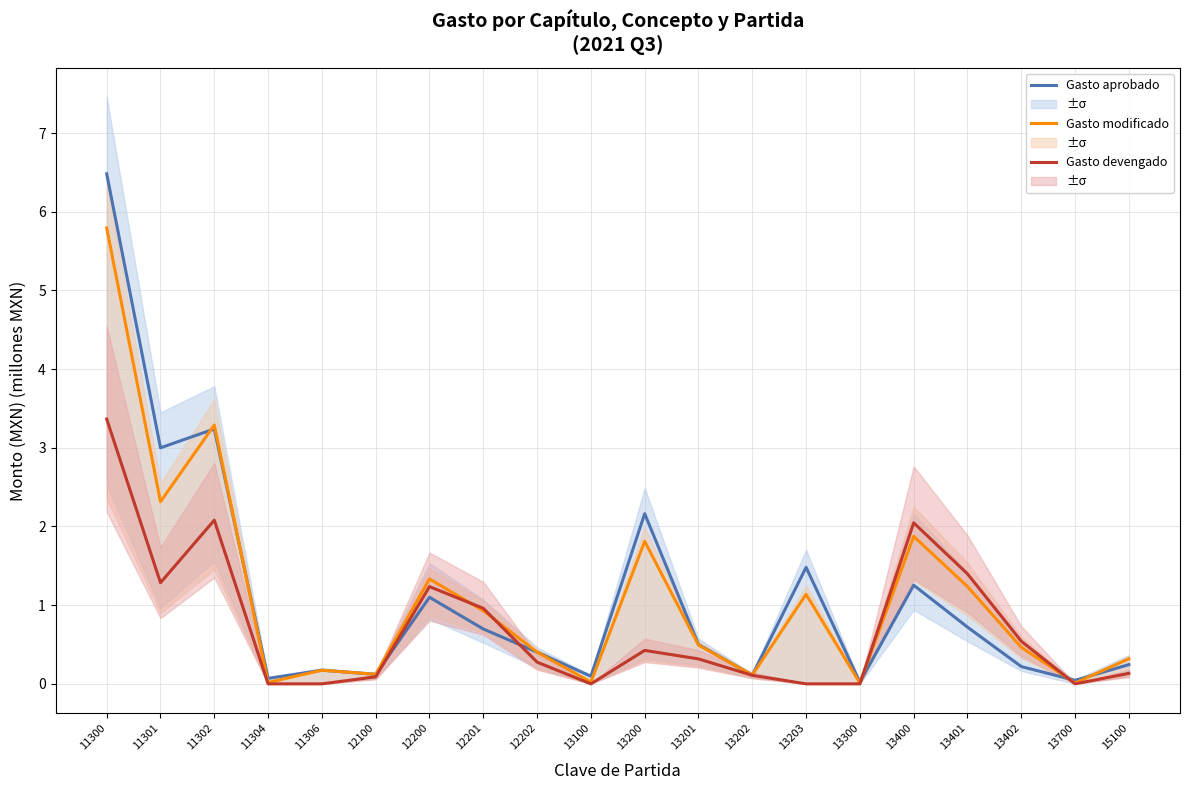

Read the Gasto devengado value at 15100.

0.1